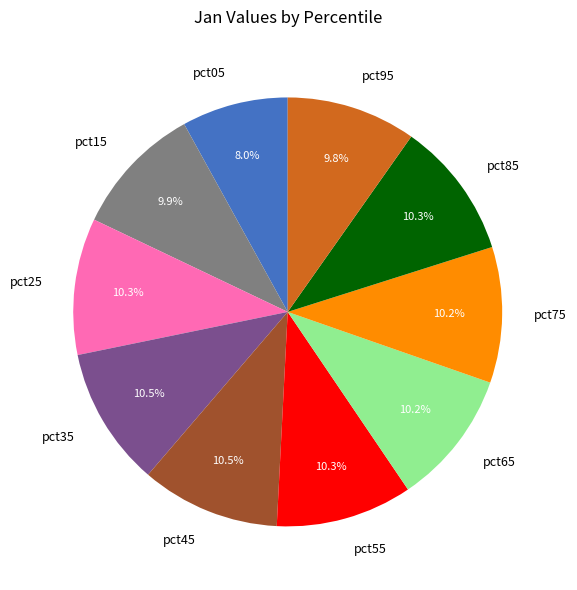

True or false: pct65 accounts for 18% of the total.

False